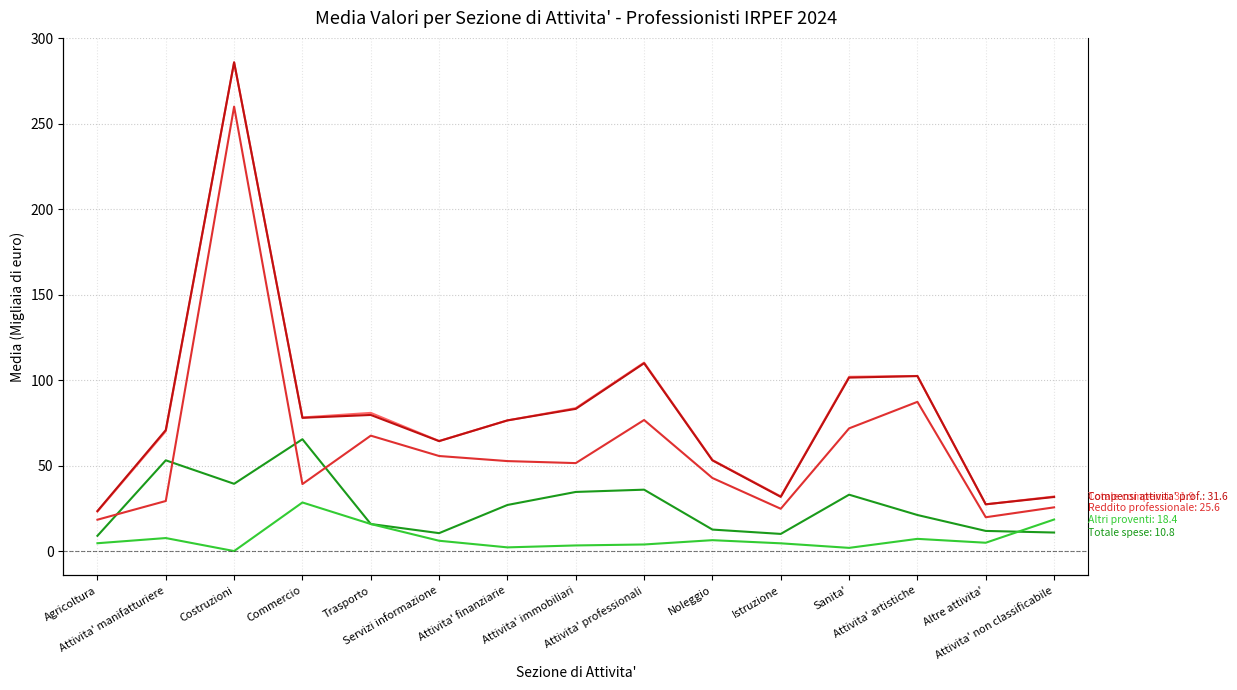

At which category is the sum across all series the highest?

Costruzioni